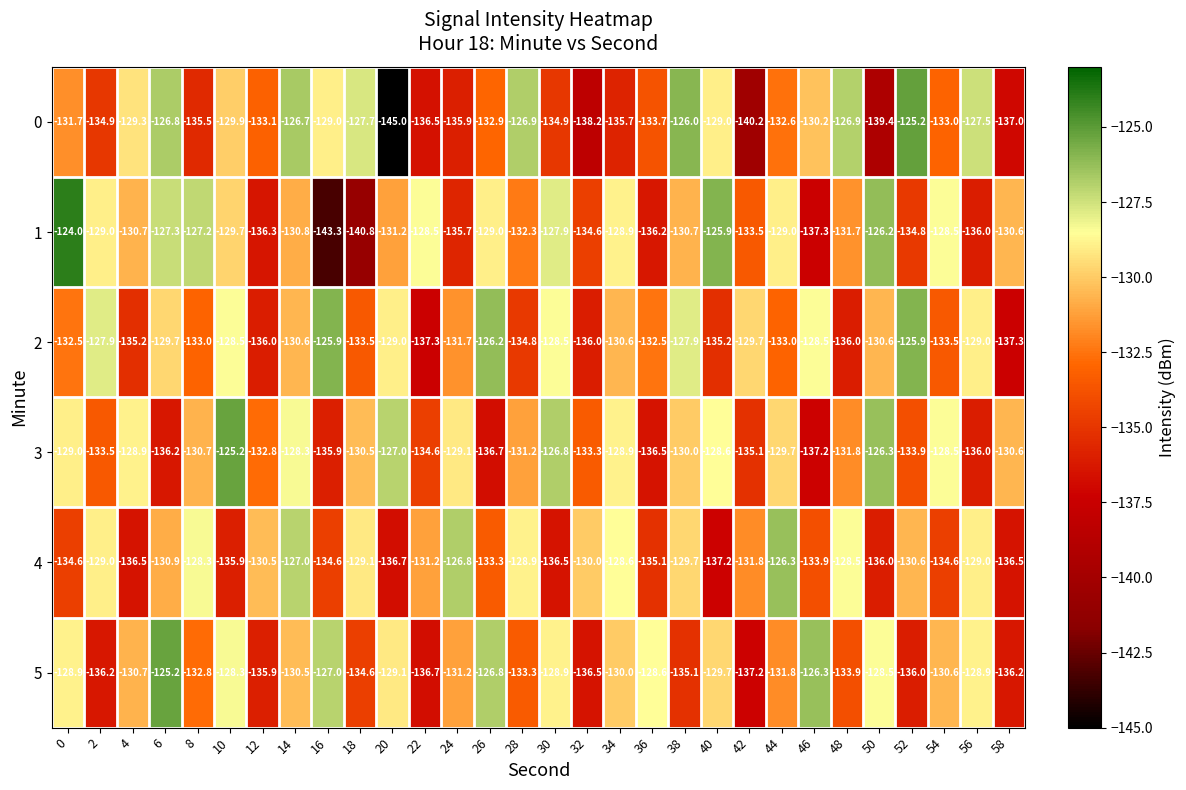

What is the difference between the maximum and minimum values in the 2 series?

11.4